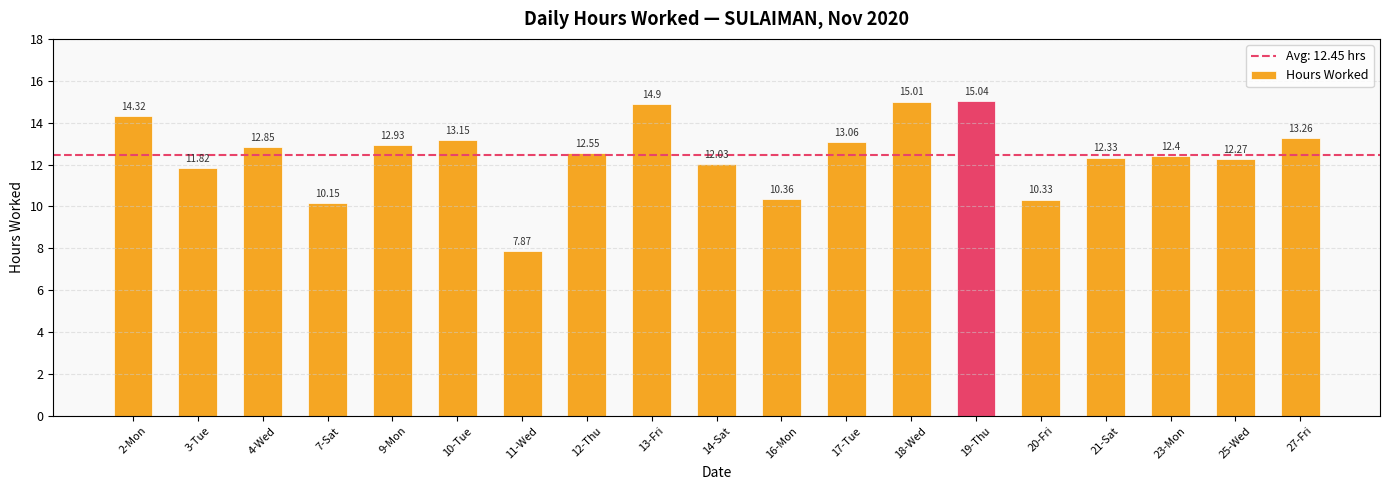

What is the ratio of the value at 9-Mon to the value at 23-Mon?

1.0